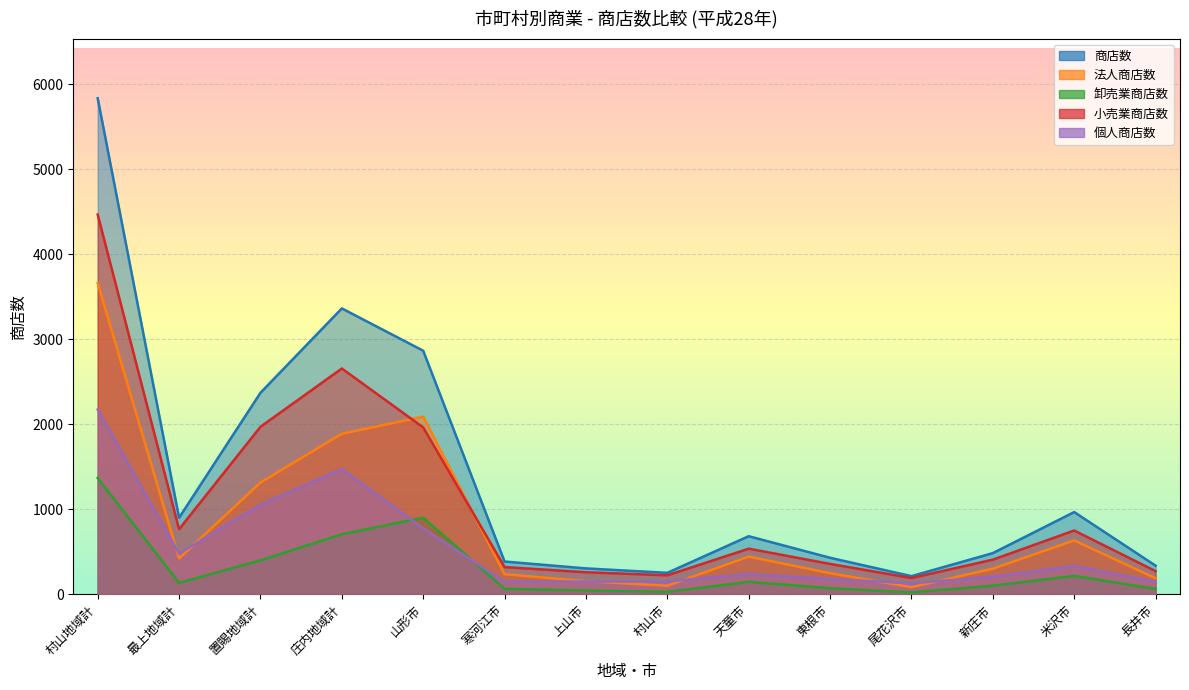

At 上山市, list the series in order from smallest to largest.

卸売業商店数, 個人商店数, 法人商店数, 小売業商店数, 商店数